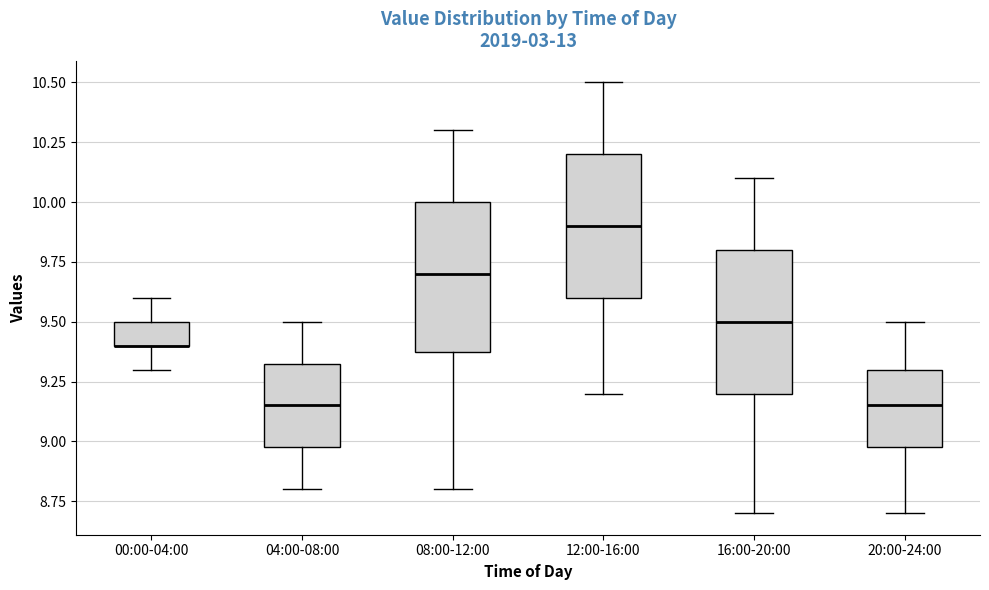

Reading left to right, transcribe this box plot: for each box, give where its median line is, the range the box spans, and where its two whiskers end, as read against the y-axis. The values are not printed on the chart, so give them approximately, as read against the axis.

00:00-04:00: median 9.40 (drawn on the box's lower edge), box 9.40 to 9.50, whiskers 9.30 to 9.60
04:00-08:00: median 9.15, box 9.00 to 9.35, whiskers 8.80 to 9.50
08:00-12:00: median 9.70, box 9.40 to 10.00, whiskers 8.80 to 10.30
12:00-16:00: median 9.90, box 9.60 to 10.20, whiskers 9.20 to 10.50
16:00-20:00: median 9.50, box 9.20 to 9.80, whiskers 8.70 to 10.10
20:00-24:00: median 9.15, box 9.00 to 9.30, whiskers 8.70 to 9.50